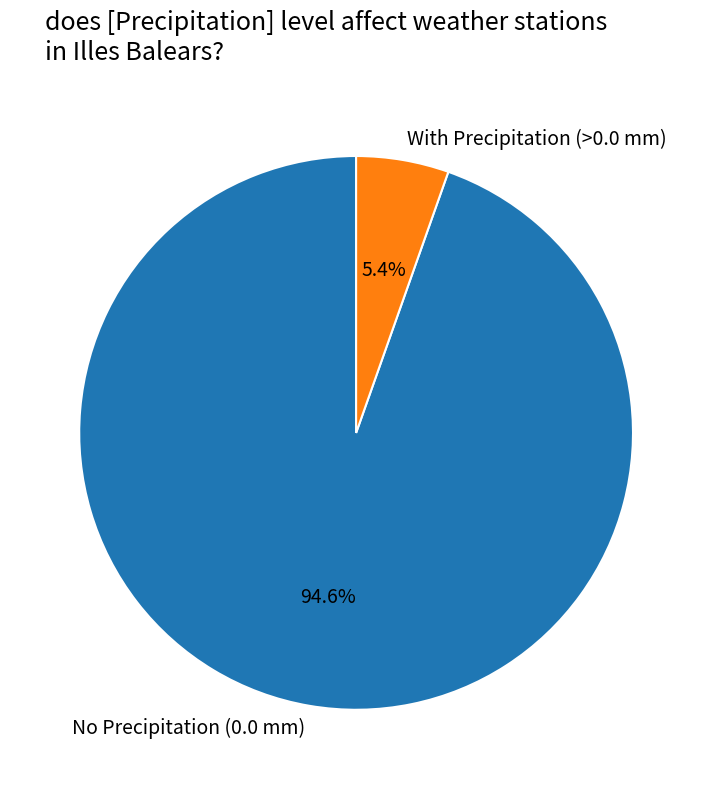

How many slices are in this pie chart?

2